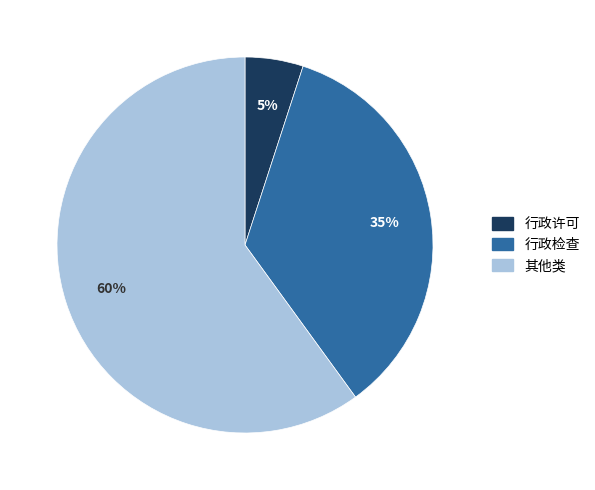

To the nearest percent, what is the difference between the largest and smallest slice percentages?

55%